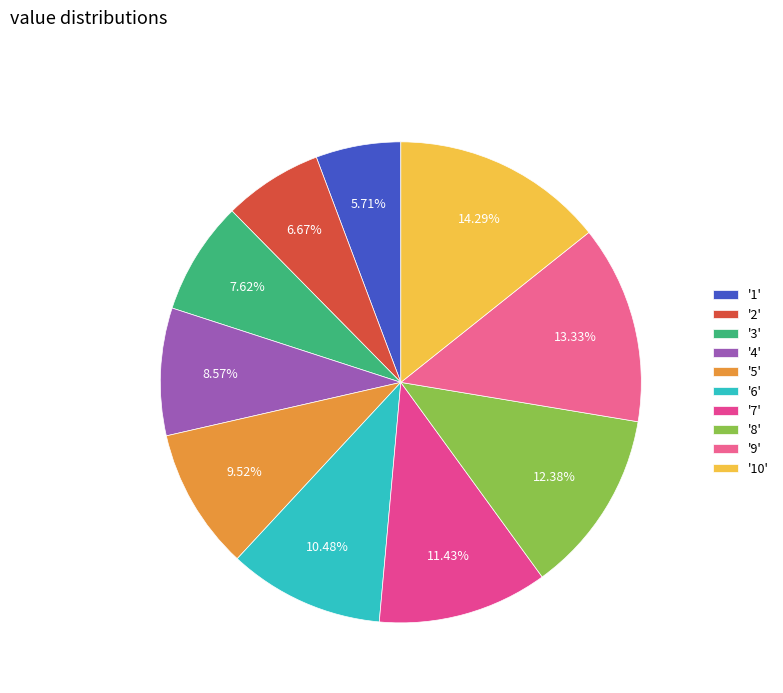

What is the smallest slice in the pie chart?

1